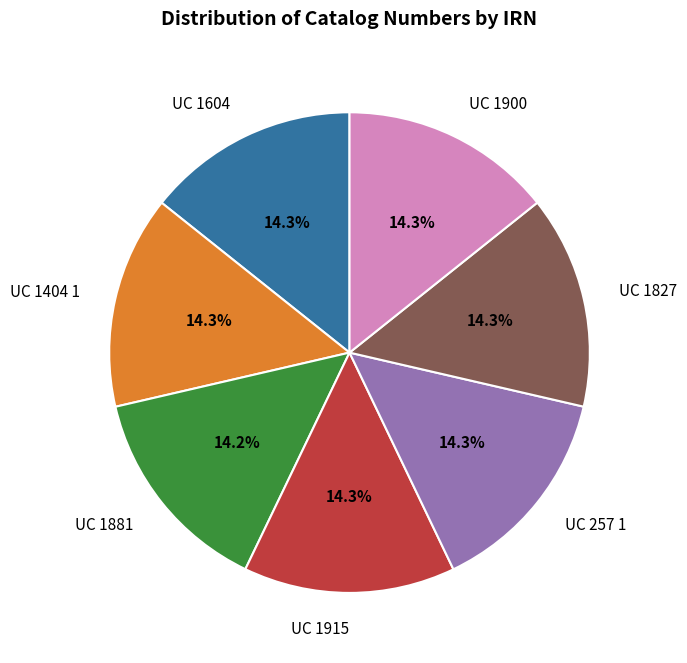

How many segments does this pie chart have?

7